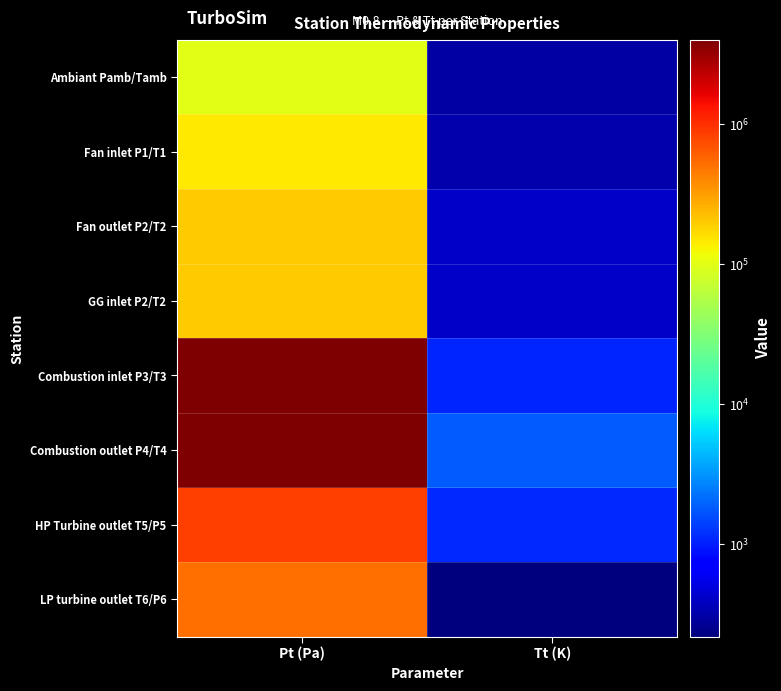

Rank the series at Pt (Pa) from highest to lowest value.

Combustion inlet P3/T3, Combustion outlet P4/T4, HP Turbine outlet T5/P5, LP turbine outlet T6/P6, Fan outlet P2/T2, GG inlet P2/T2, Fan inlet P1/T1, Ambiant Pamb/Tamb